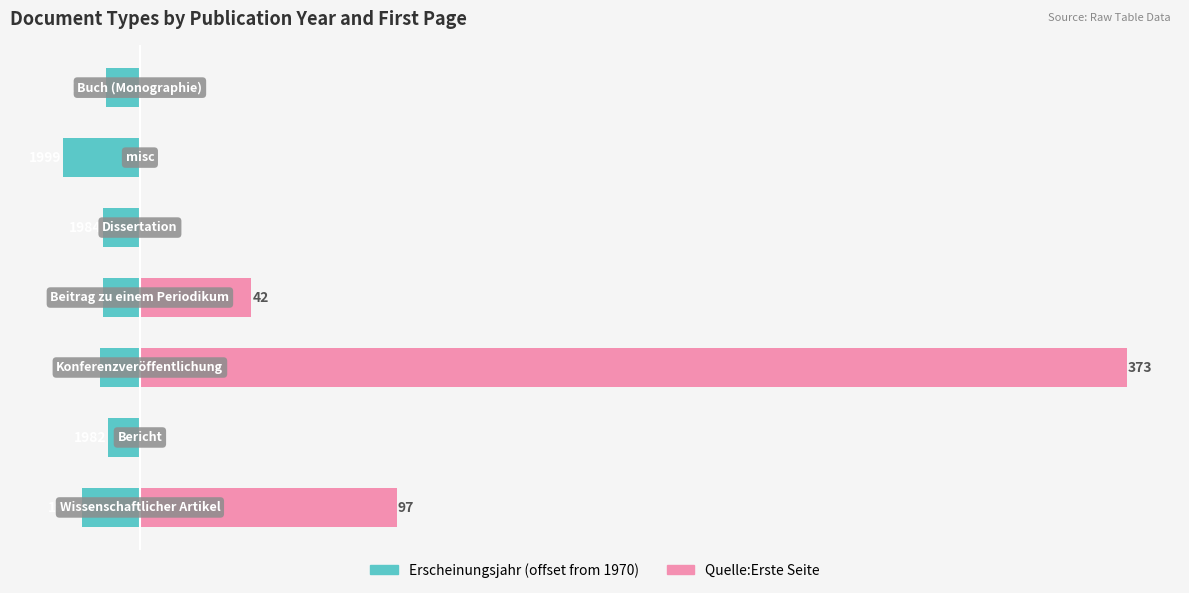

At how many categories does at least one series exceed 207?

1